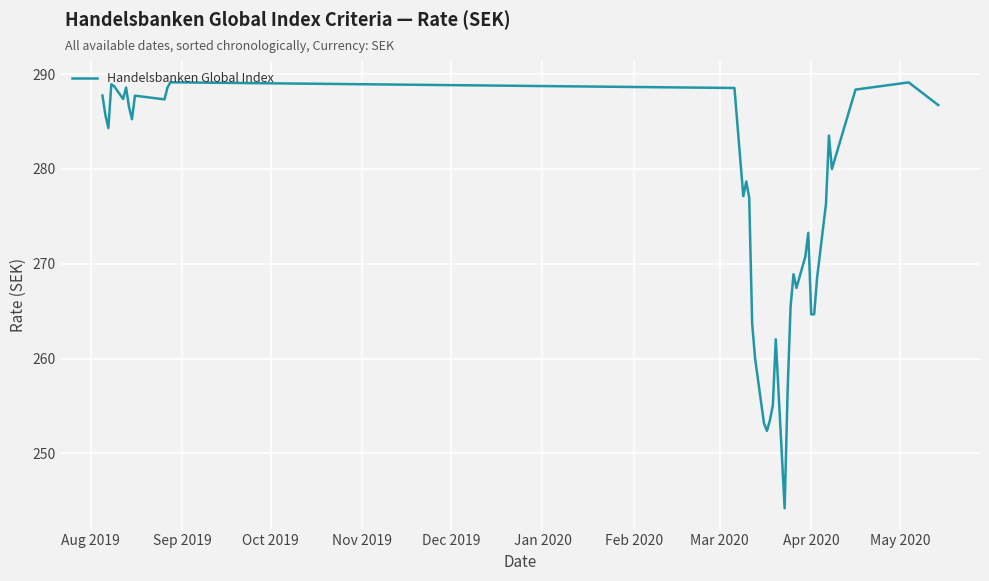

What is the difference between the maximum and minimum values?

44.9